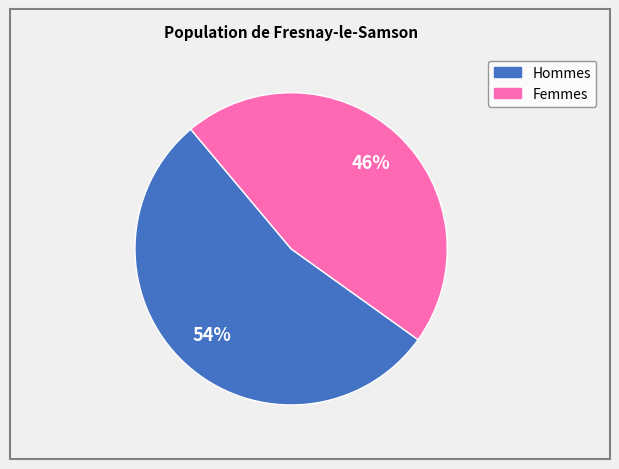

To the nearest percent, what is the average slice percentage?

50%